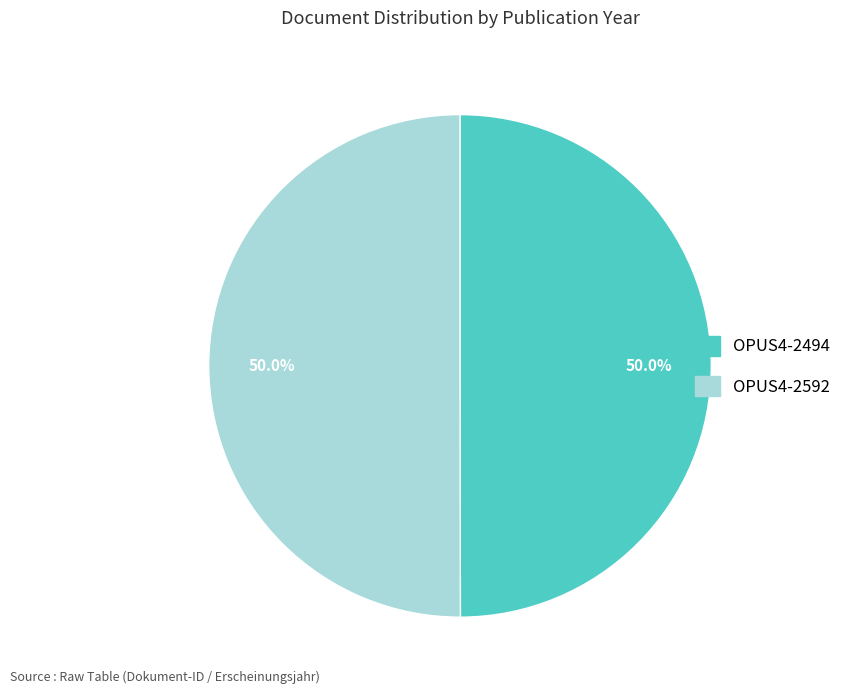

To the nearest percent, what portion does OPUS4-2592 represent?

50%